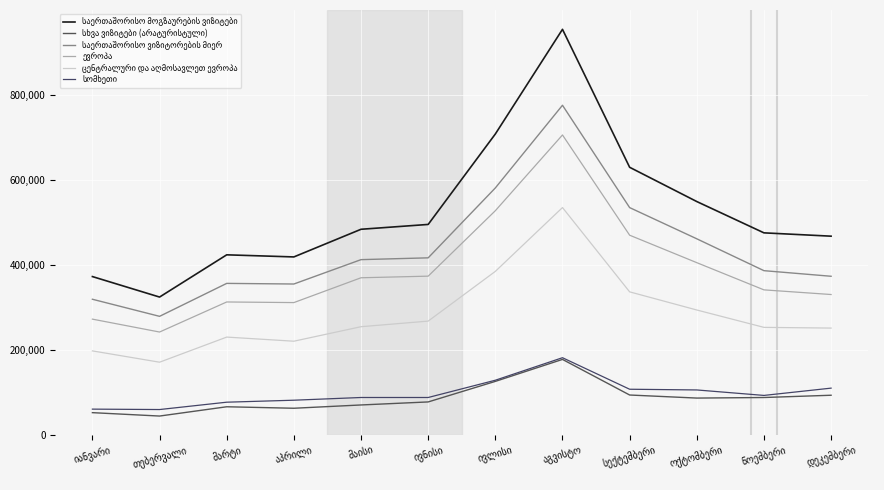

Where does the საერთაშორისო მოგზაურების ვიზიტები series first go above 484155?

ივნისი